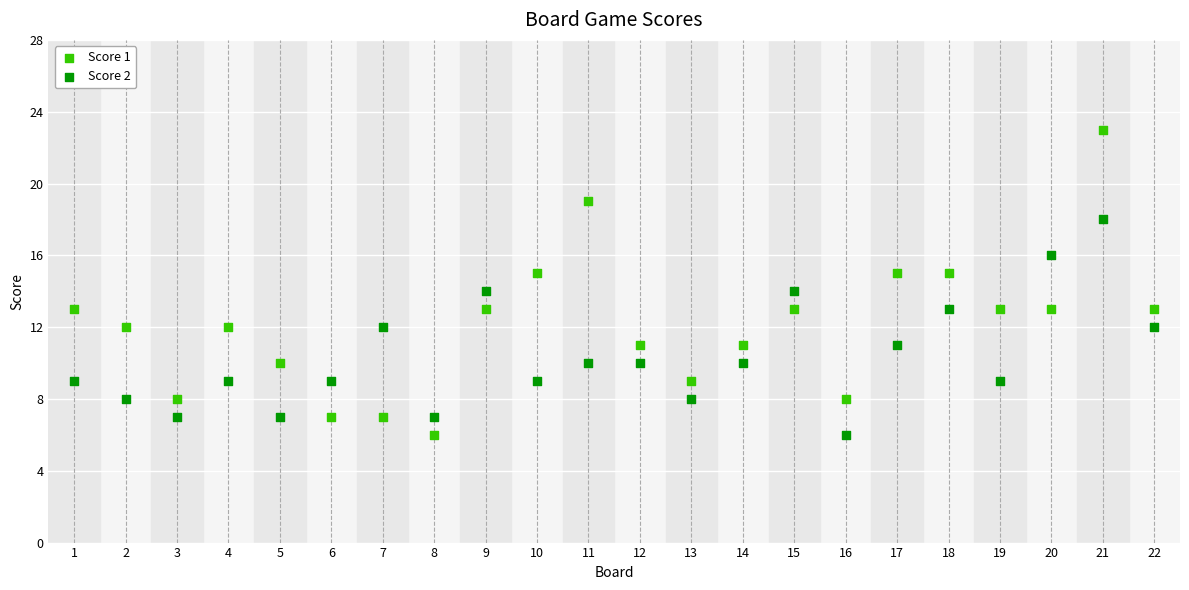

What is the X range (max minus min) for the scatter plot?

21